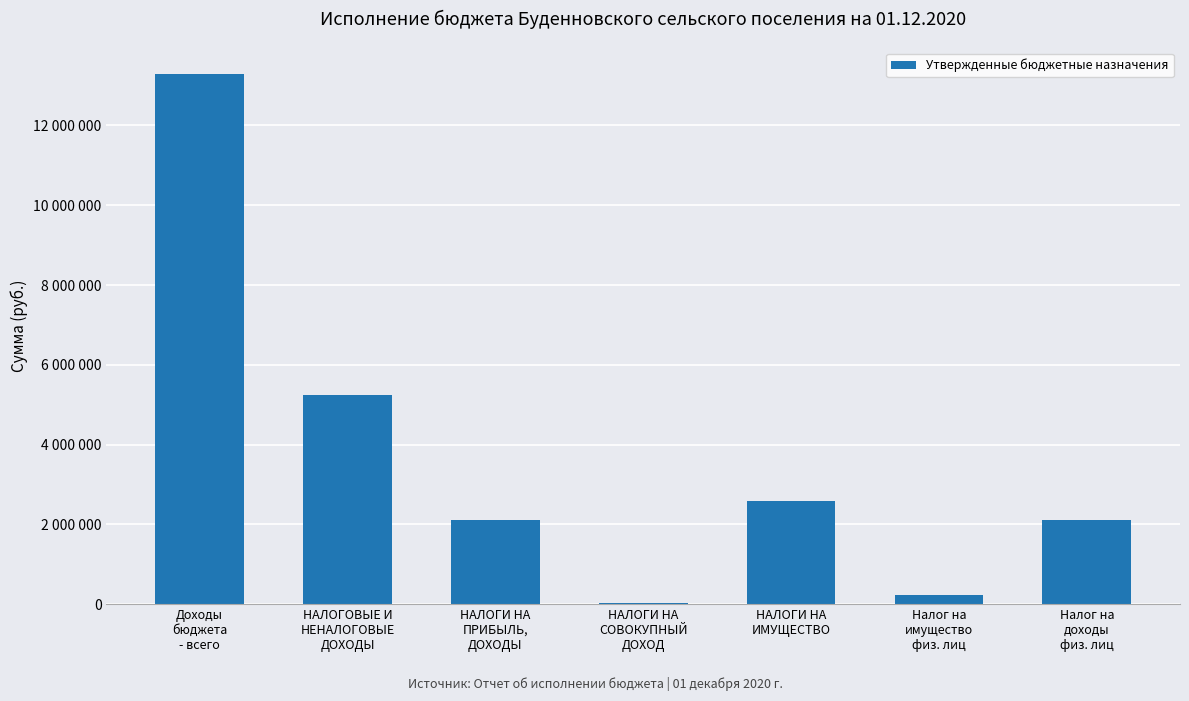

Where is the data nearest to the value 6664300?

НАЛОГОВЫЕ И
НЕНАЛОГОВЫЕ
ДОХОДЫ